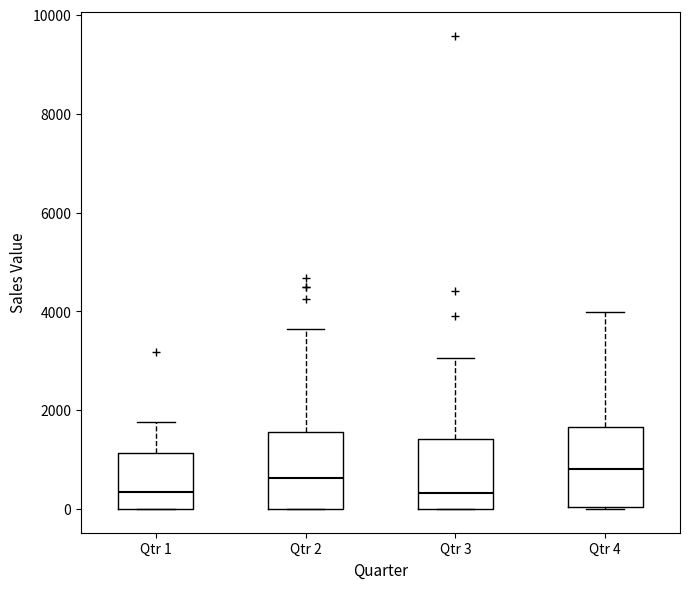

Reading left to right, transcribe this box plot: for each box, give where its median line is, the range the box spans, and where its two whiskers end, as read against the y-axis. The values are not printed on the chart, so give them approximately, as read against the axis.

Qtr 1: median 400, box 0 to 1200, whiskers 0 to 1800
Qtr 2: median 600, box 0 to 1600, whiskers 0 to 3600
Qtr 3: median 400, box 0 to 1400, whiskers 0 to 3000
Qtr 4: median 800, box 0 to 1600, whiskers 0 to 4000